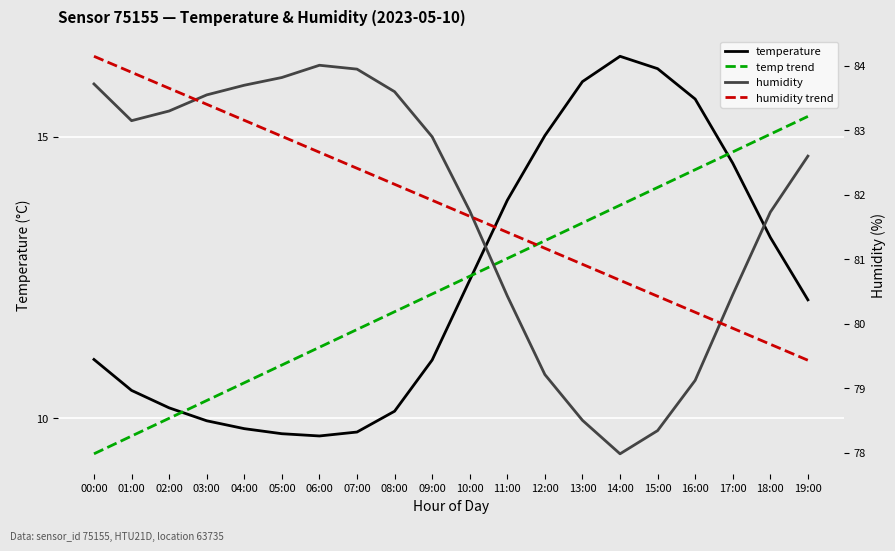

Is the value of temp trend at 11:00 greater than the value of humidity trend at 08:00?

No